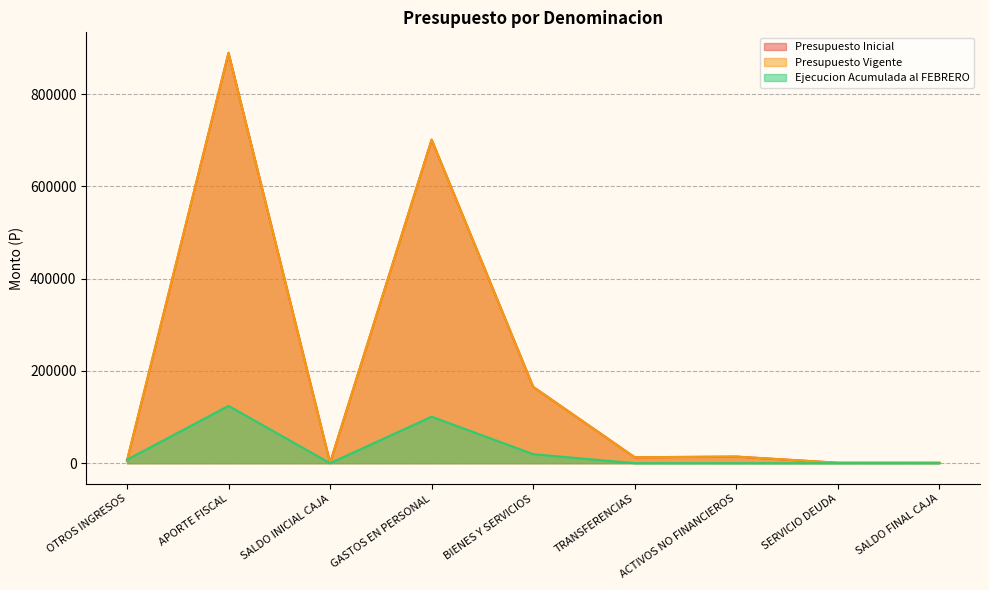

True or false: Presupuesto Inicial and Presupuesto Vigente intersect in this chart.

False